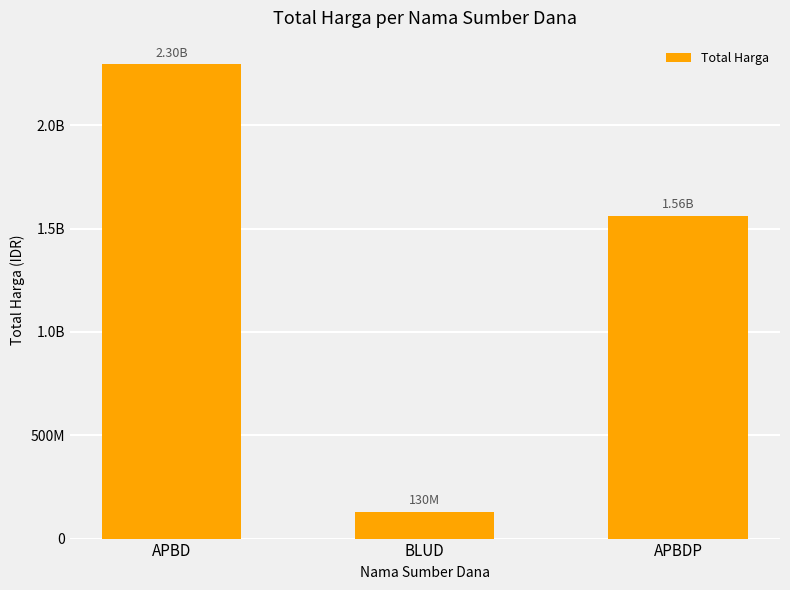

Does the chart contain any negative values?

No